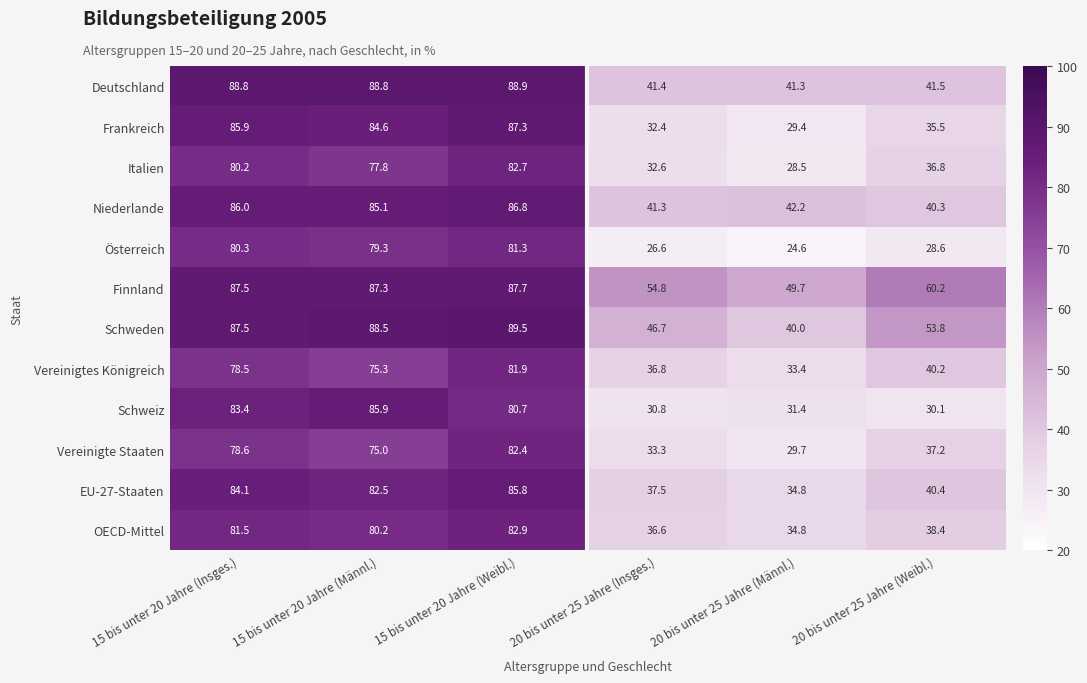

What is the smallest value displayed?

24.6